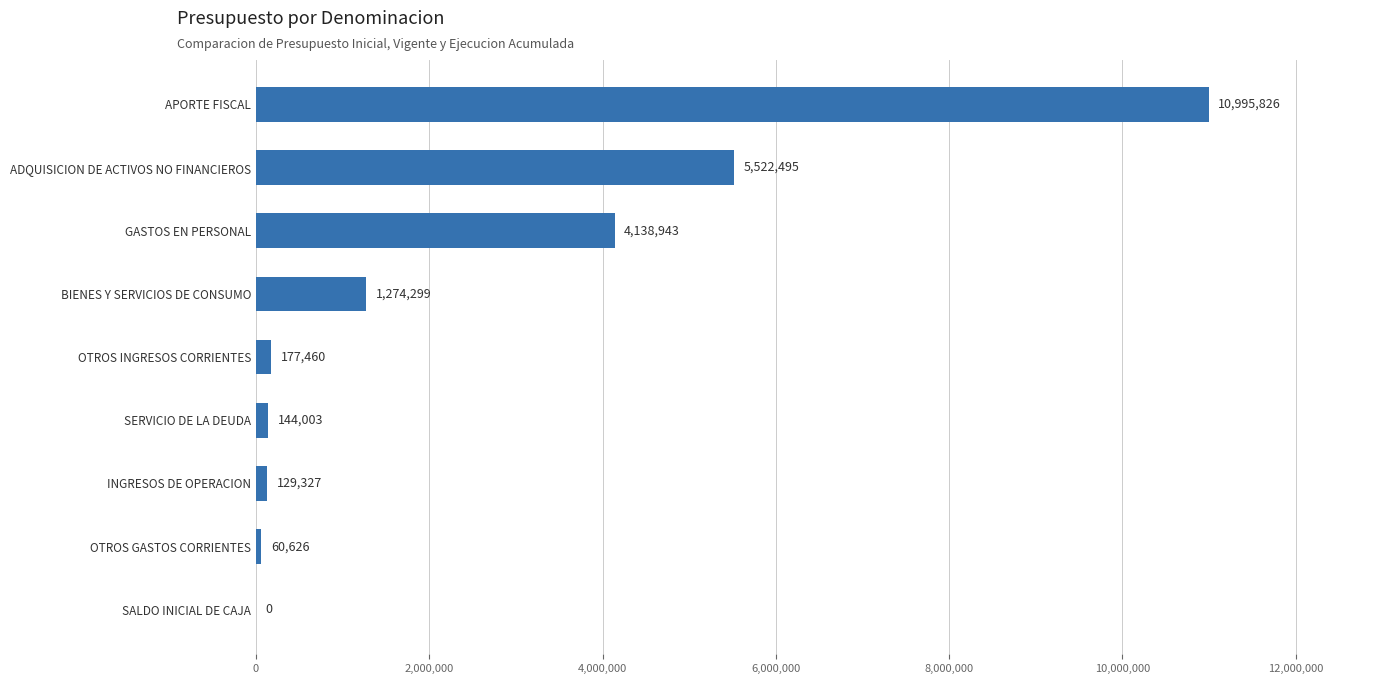

How many values are above zero?

8